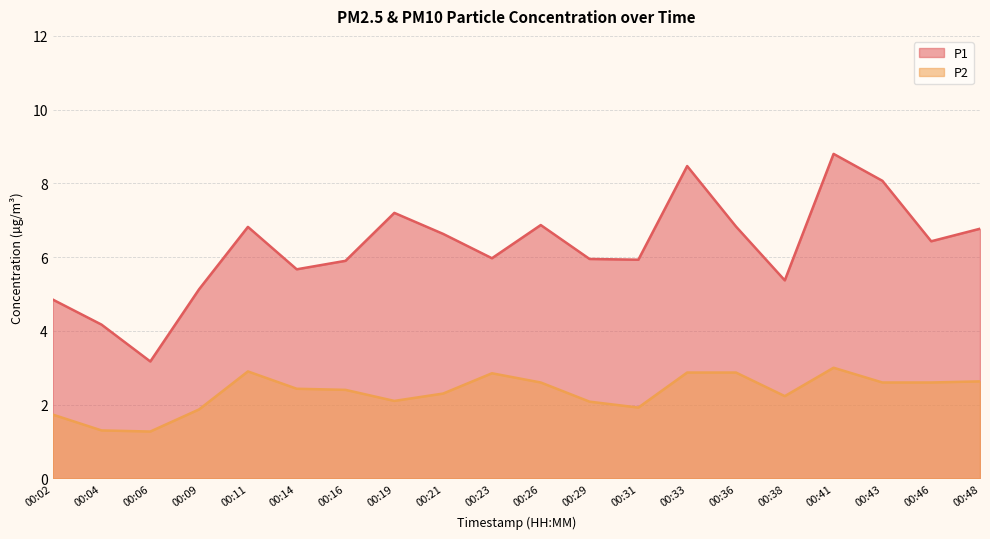

How many values in the P1 series are below 6?

10